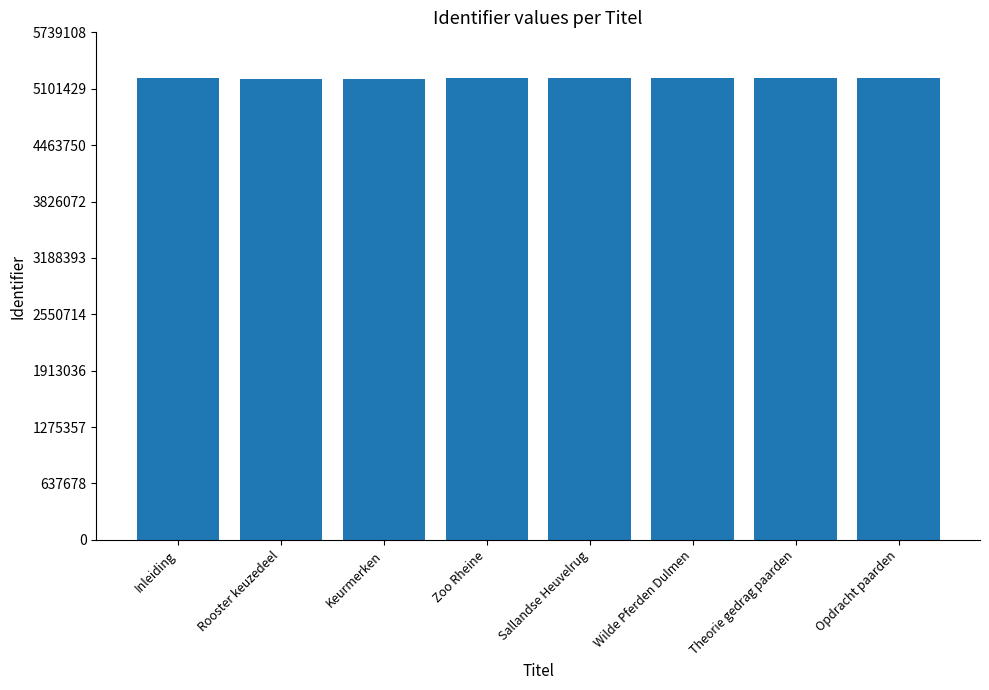

What is the label of the 6th bar from the left?

Wilde Pferden Dulmen